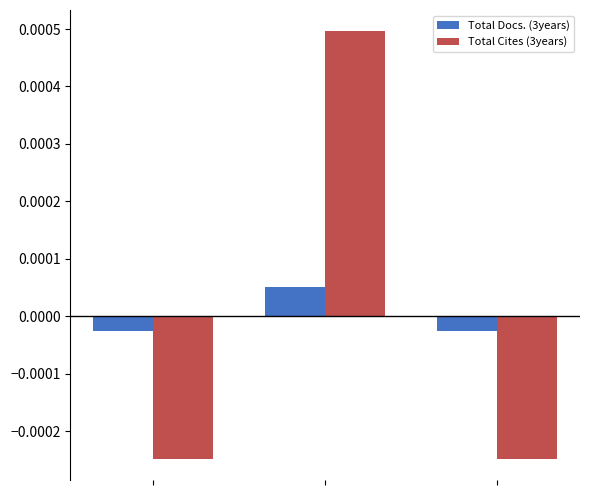

Which series has the largest range (max minus min)?

Total Cites (3years)